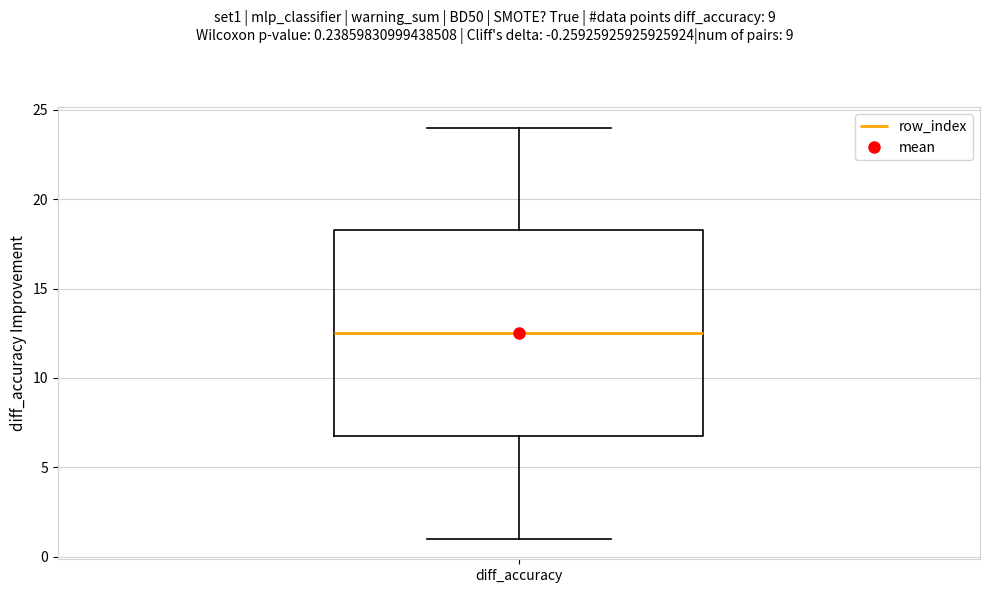

Transcribe this box plot: give where the median line is, the range the box spans, and where the two whiskers end, as read against the y-axis. The values are not printed on the chart, so give them approximately, as read against the axis.

median 12.5, box 7.0 to 18.5, whiskers 1.0 to 24.0